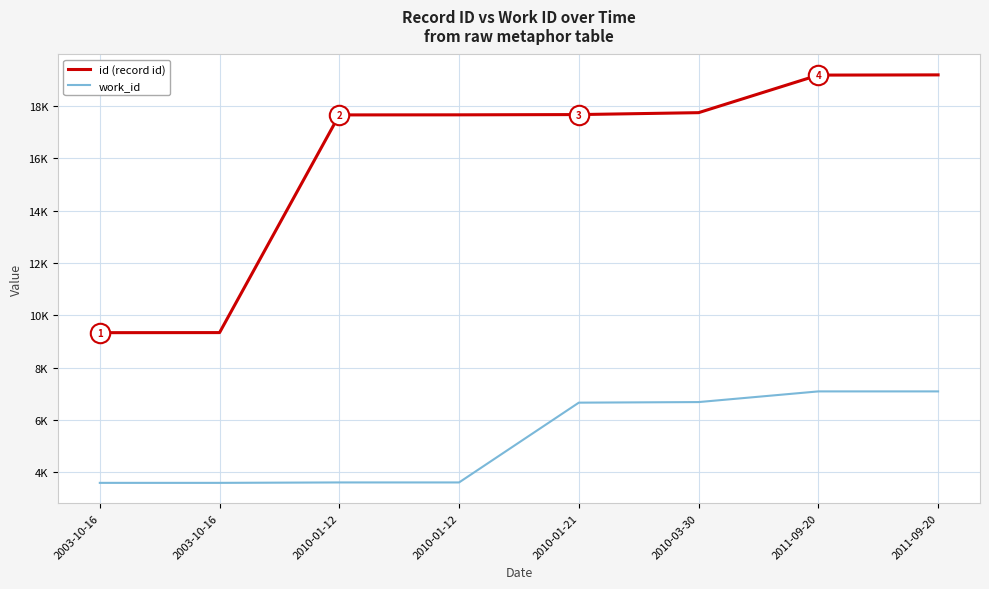

Reading left to right, list all the values displayed in this chart.

id (record id): 9342	9345	17666	17669	17679	17752	19188	19196
work_id: 3601	3601	3617	3617	6667	6689	7097	7097